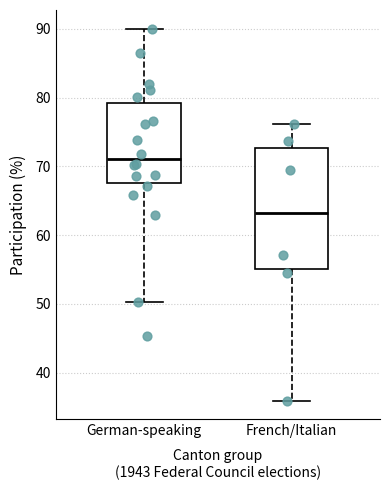

Where is the upper edge of the box for French/Italian on the y-axis? The values are not printed on the chart, so give them approximately, as read against the axis.

73